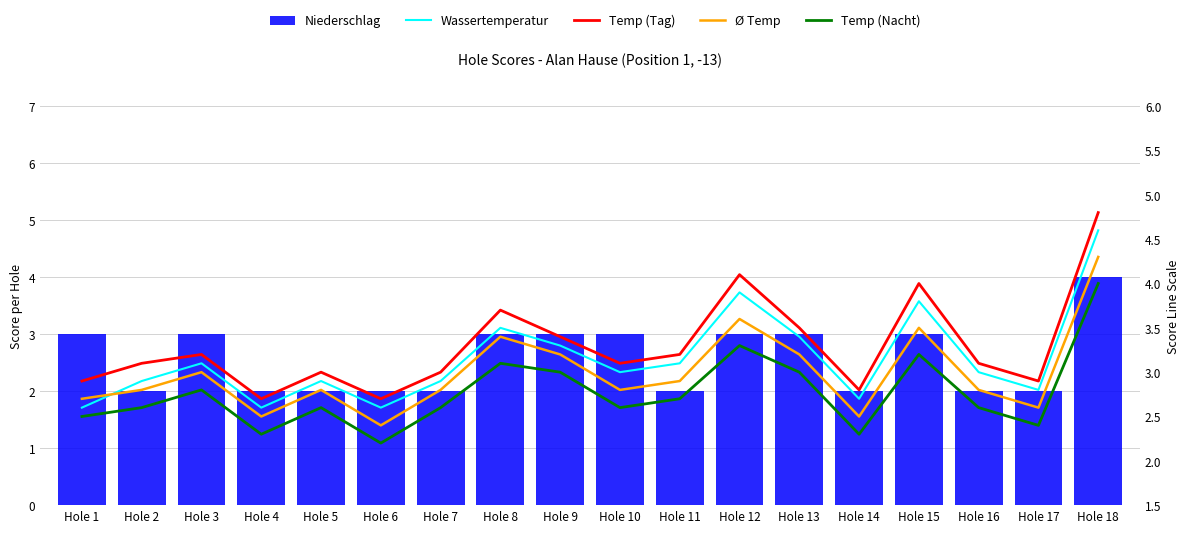

Reading left to right, list all the values displayed in this chart.

Niederschlag: 3.0	2.0	3.0	2.0	2.0	2.0	2.0	3.0	3.0	3.0	2.0	3.0	3.0	2.0	3.0	2.0	2.0	4.0
Wassertemperatur: 2.6	2.9	3.1	2.6	2.9	2.6	2.9	3.5	3.3	3.0	3.1	3.9	3.4	2.7	3.8	3.0	2.8	4.6
Temp (Tag): 2.9	3.1	3.2	2.7	3.0	2.7	3.0	3.7	3.4	3.1	3.2	4.1	3.5	2.8	4.0	3.1	2.9	4.8
Ø Temp: 2.7	2.8	3.0	2.5	2.8	2.4	2.8	3.4	3.2	2.8	2.9	3.6	3.2	2.5	3.5	2.8	2.6	4.3
Temp (Nacht): 2.5	2.6	2.8	2.3	2.6	2.2	2.6	3.1	3.0	2.6	2.7	3.3	3.0	2.3	3.2	2.6	2.4	4.0